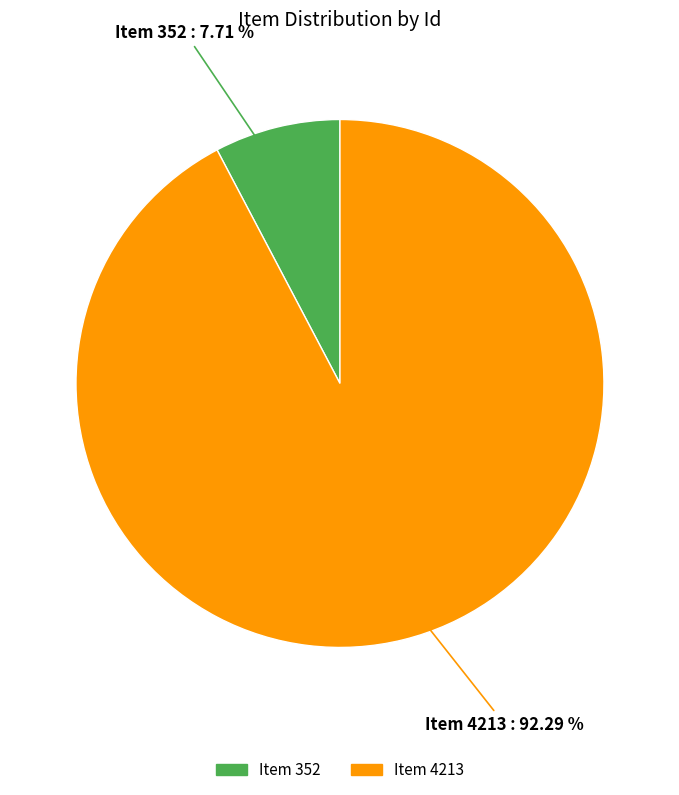

Is Item 352 the majority of the pie?

No